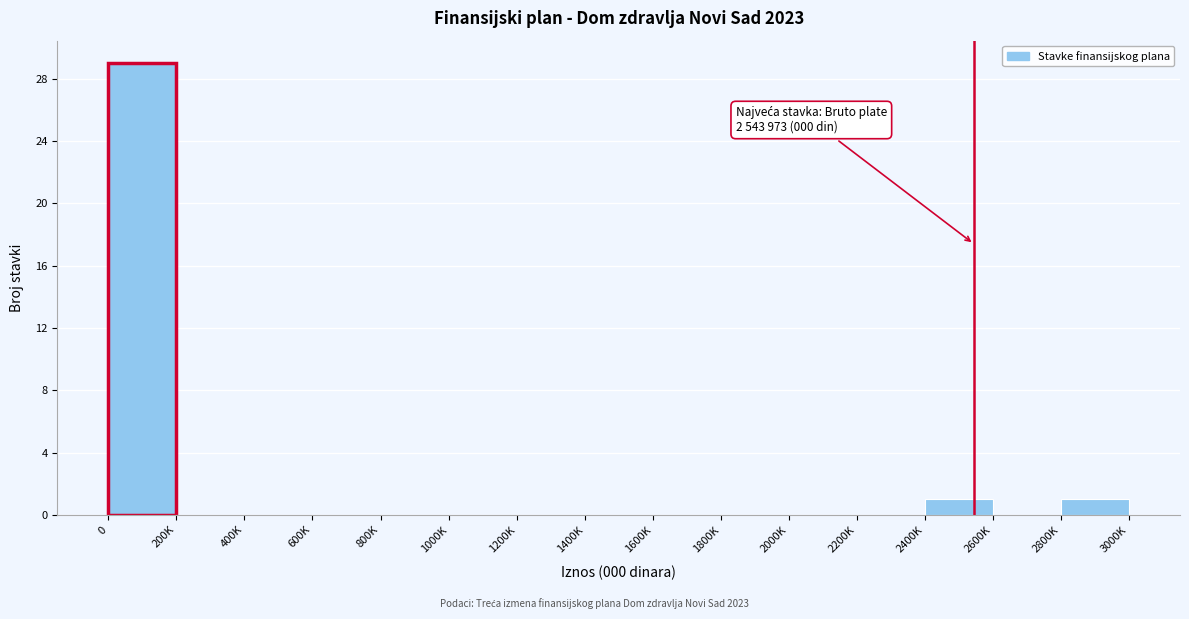

Reading left to right, extract all data points from this chart.

0=29	200K=0	400K=0	600K=0	800K=0	1000K=0	1200K=0	1400K=0	1600K=0	1800K=0	2000K=0	2200K=0	2400K=1	2600K=0	2800K=1